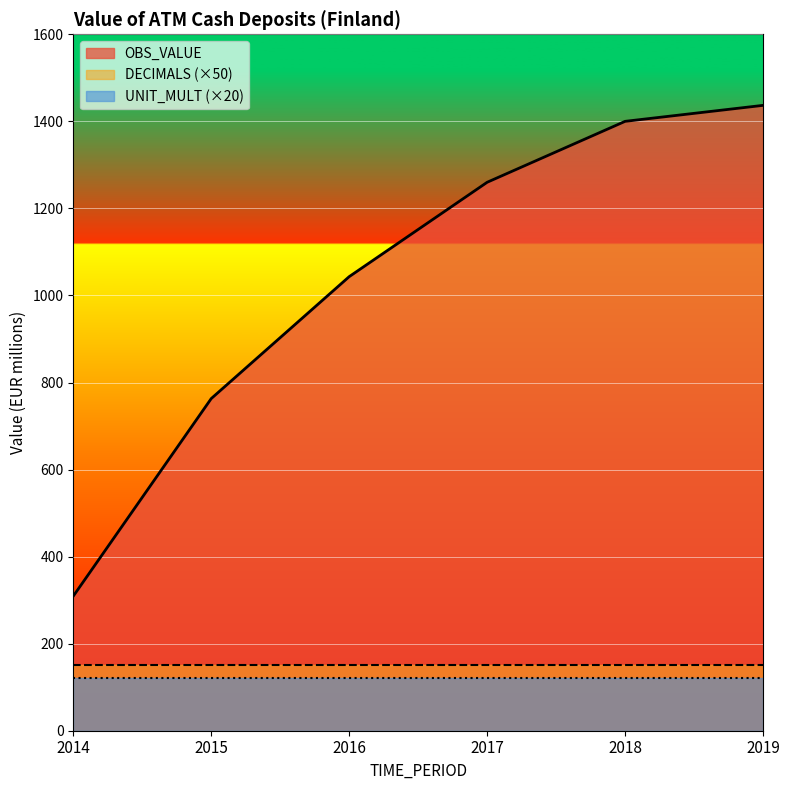

What are all the series names shown in the legend?

OBS_VALUE, DECIMALS (×50), UNIT_MULT (×20)